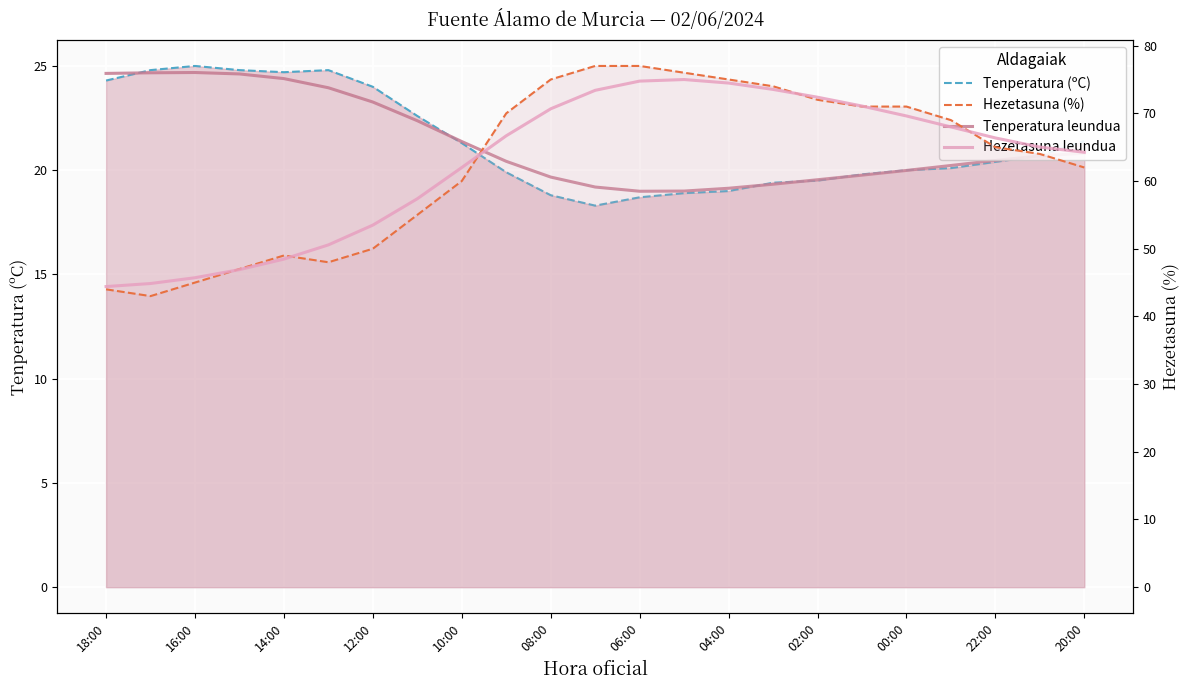

True or false: Hezetasuna (%) and Hezetasuna leundua intersect in this chart.

True